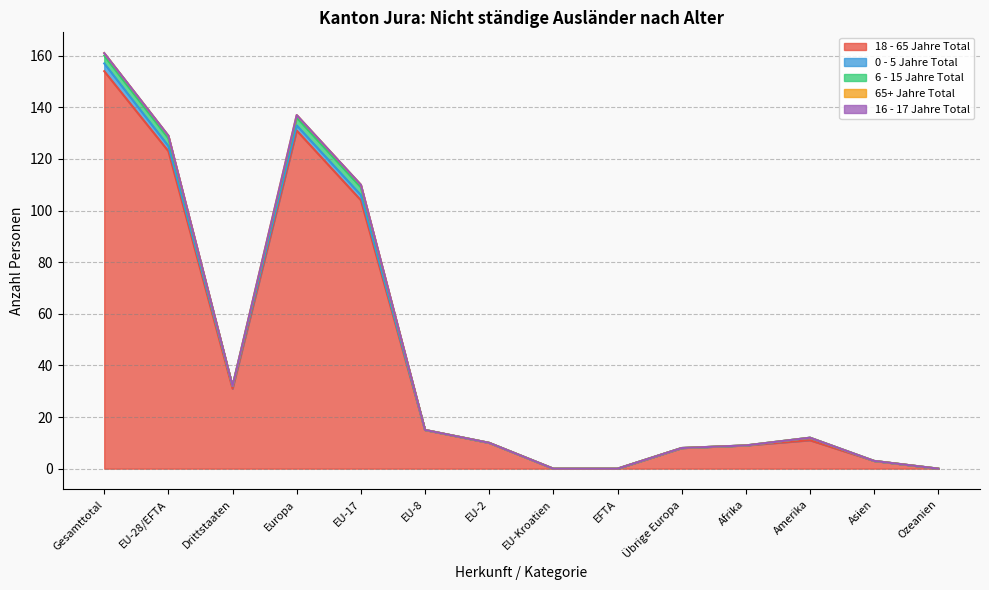

True or false: 16 - 17 Jahre Total and 18 - 65 Jahre Total intersect in this chart.

False